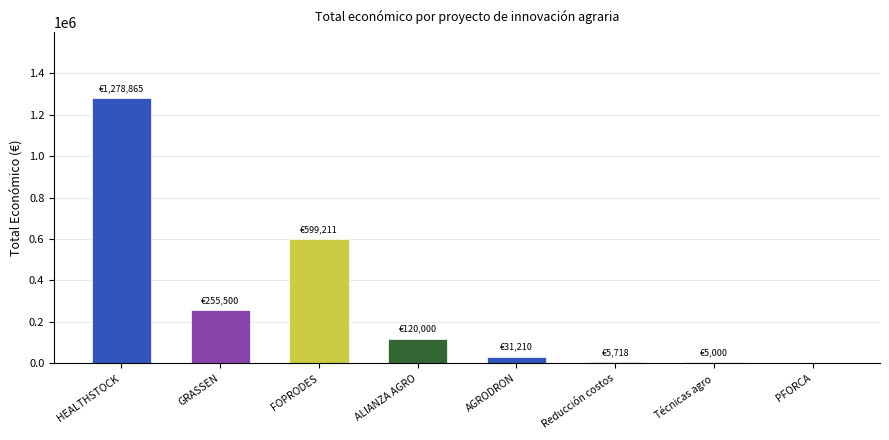

Rank the categories by value from highest to lowest.

HEALTHSTOCK, FOPRODES, GRASSEN, ALIANZA AGRO, AGRODRON, Reducción costos, Técnicas agro, PFORCA